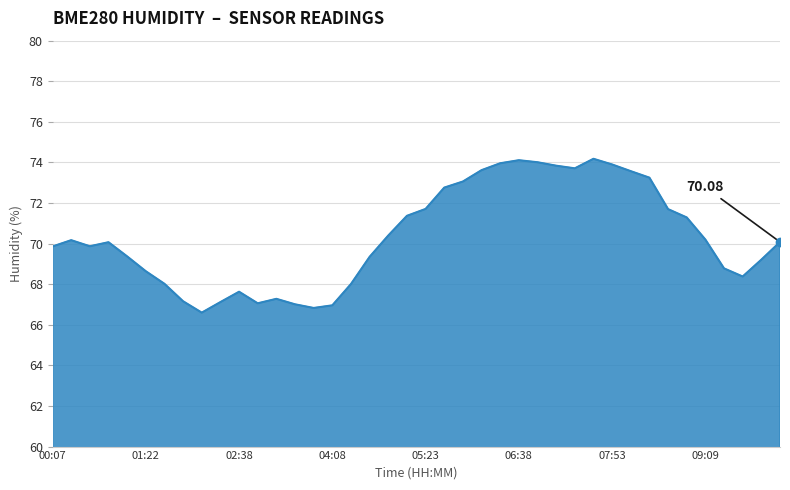

What is the label of the 24th point from the left?

06:08